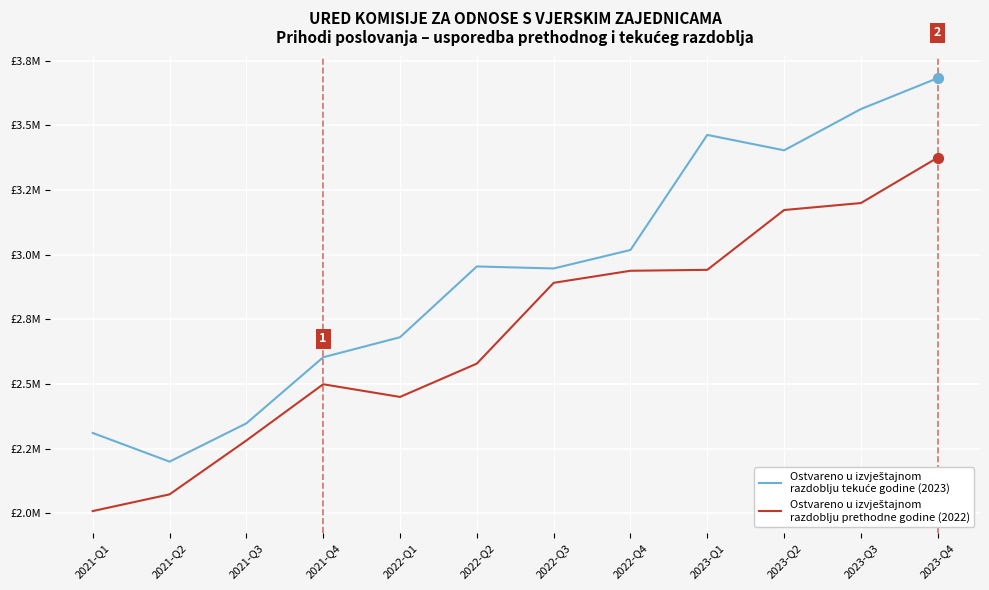

At which category is the sum across all series the highest?

2023-Q4